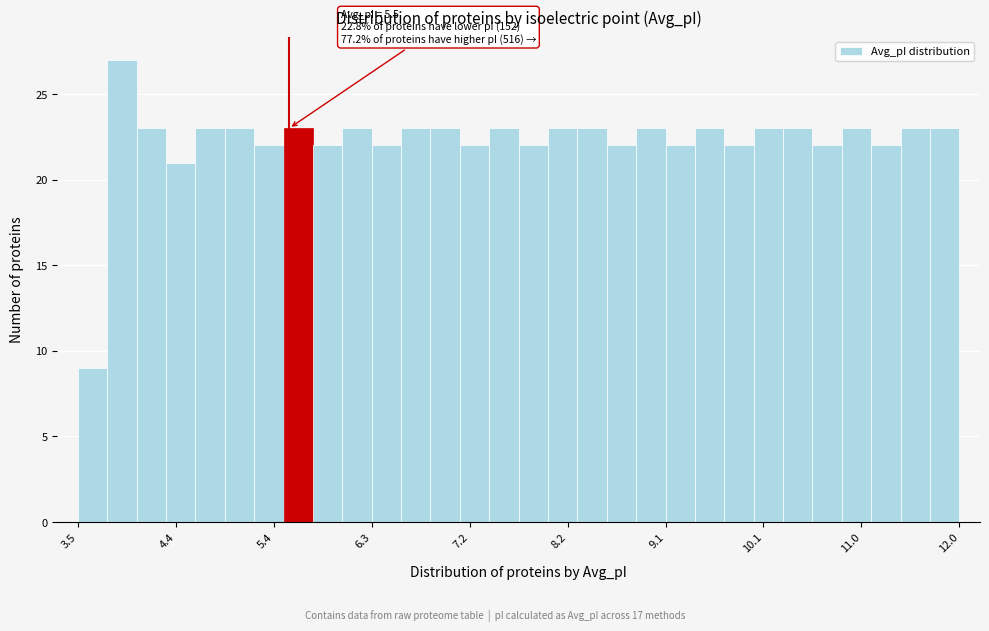

Around what value on the x-axis is the tallest bar? Give the approximate position of its centre, as read against the axis.

3.9